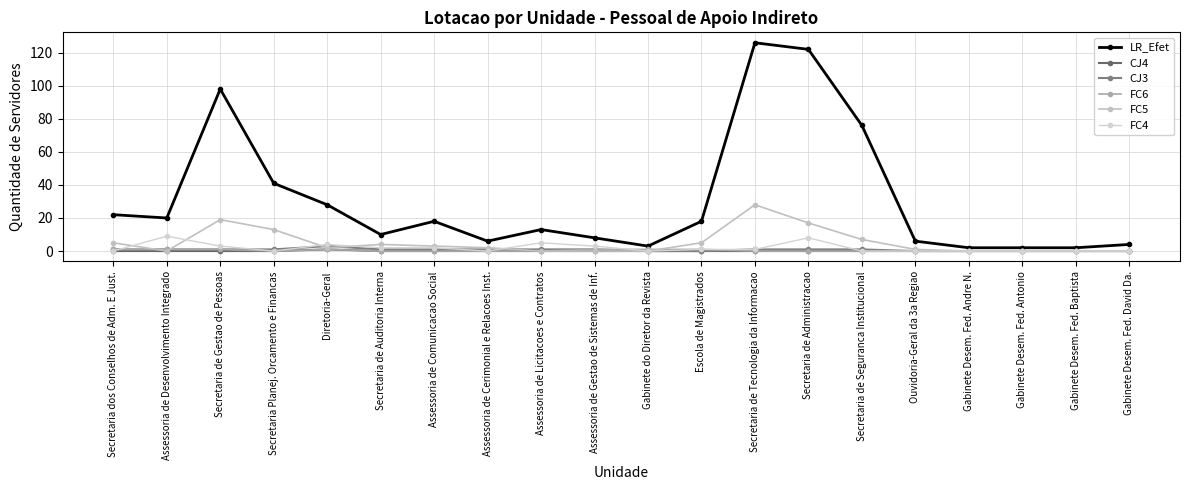

What is the maximum value shown in the chart?

126